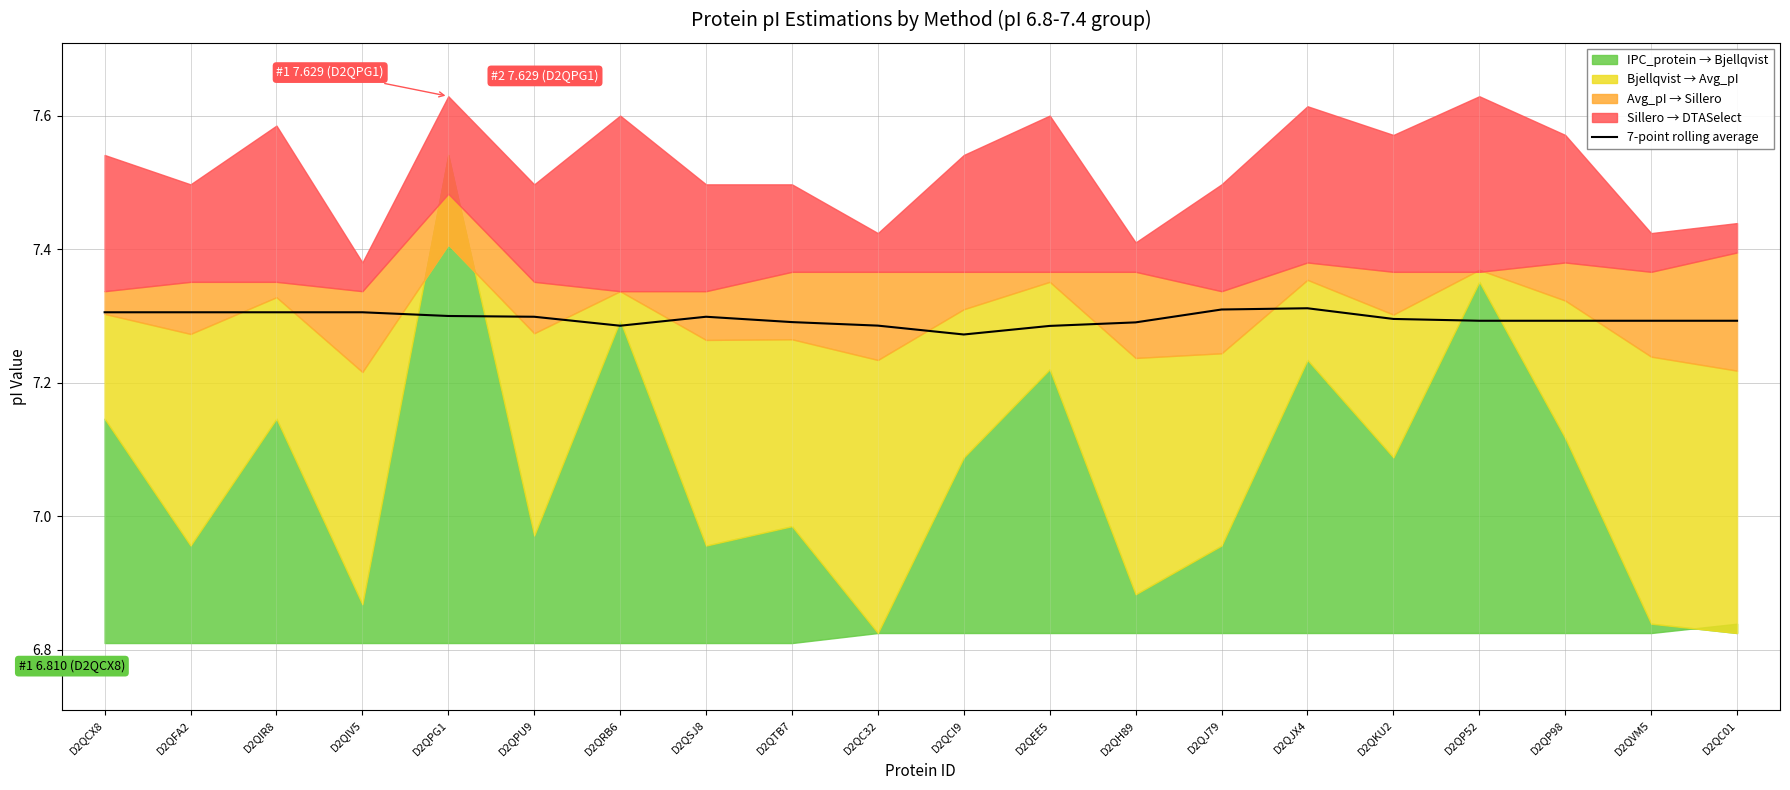

Reading left to right, extract all data points from this chart.

D2QCX8=7.3	D2QFA2=7.3	D2QIR8=7.3	D2QIV5=7.3	D2QPG1=7.3	D2QPU9=7.3	D2QRB6=7.3	D2QSJ8=7.3	D2QTB7=7.3	D2QC32=7.3	D2QCI9=7.3	D2QEE5=7.3	D2QH89=7.3	D2QJ79=7.3	D2QJX4=7.3	D2QKU2=7.3	D2QP52=7.3	D2QP98=7.3	D2QVM5=7.3	D2QC01=7.3